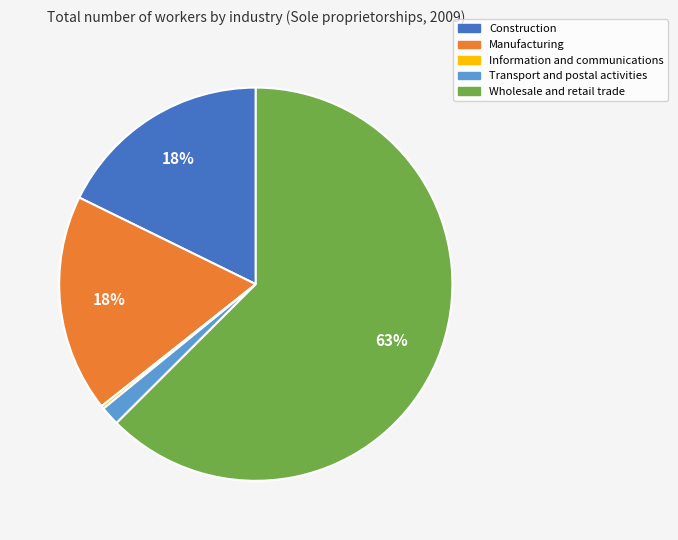

Which slice is the largest?

Wholesale and retail trade